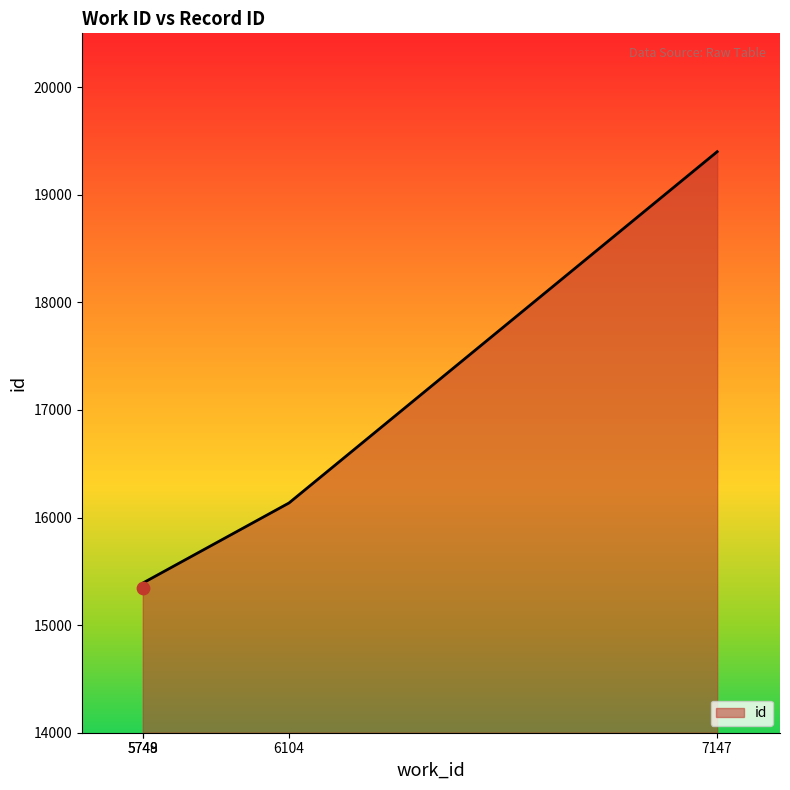

Which has a higher value, 5749 or 7147?

7147